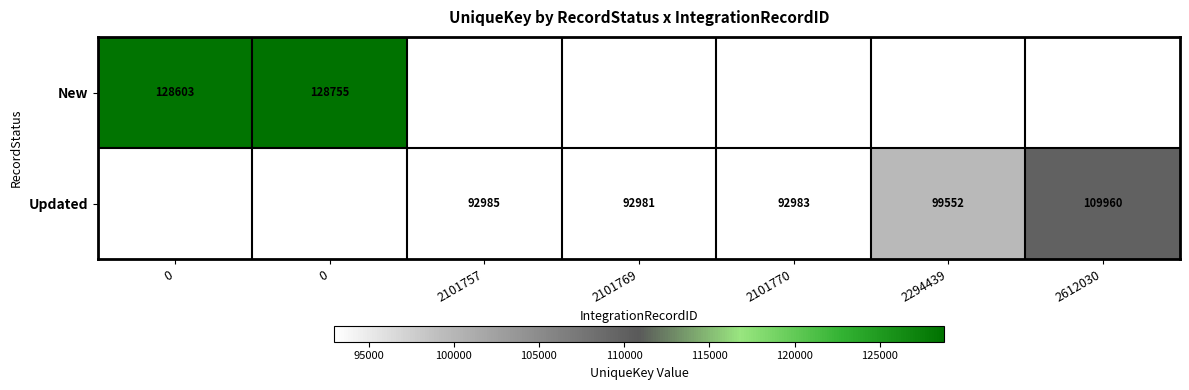

Between 2101757 and 2101770, which series saw the biggest shift?

Updated